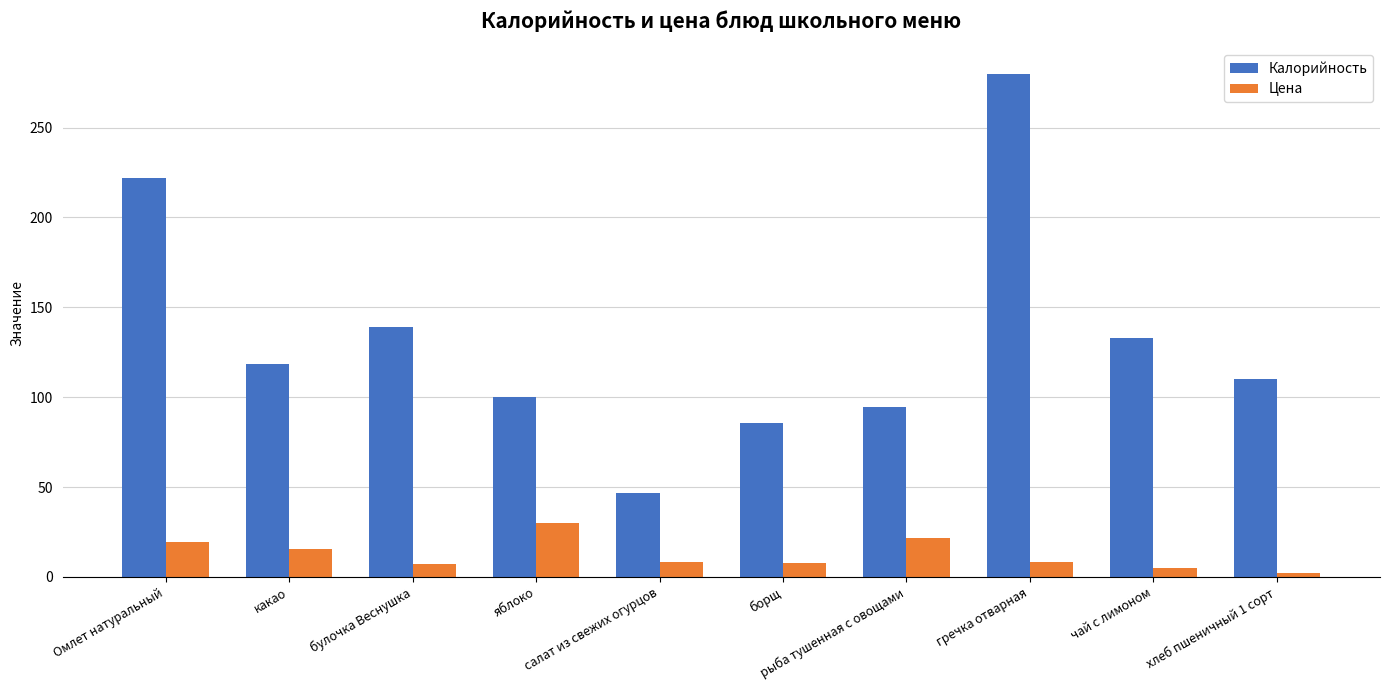

List the series in order of their peak value, highest first.

Калорийность, Цена